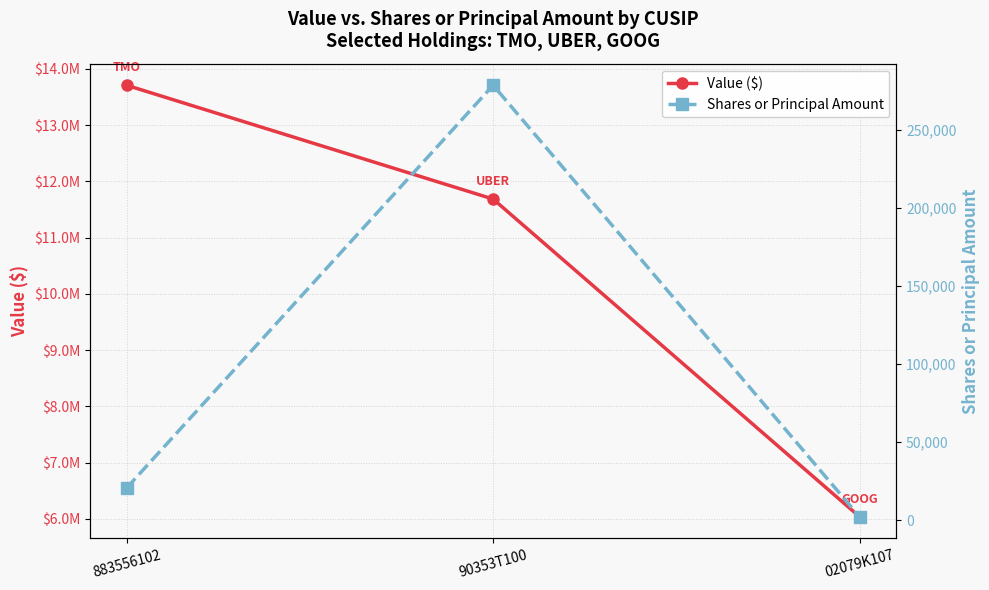

At 90353T100, list the series in order from largest to smallest.

Value ($), Shares or Principal Amount